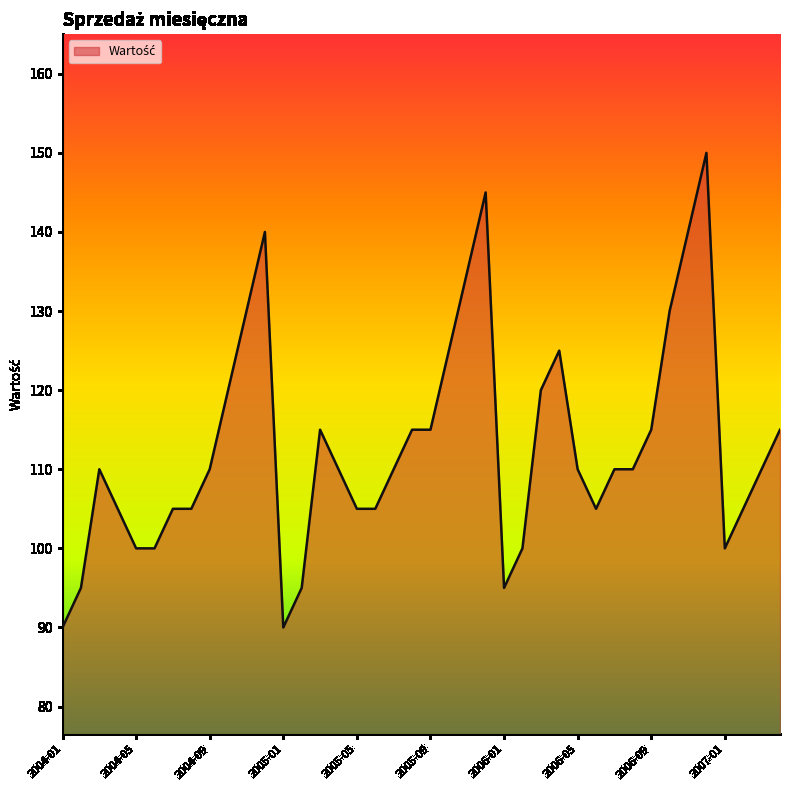

What is the maximum value shown in the chart?

150